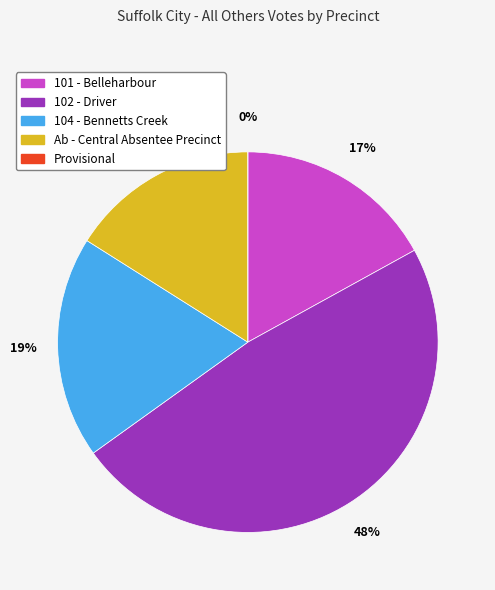

True or false: 101 - Belleharbour accounts for 17% of the total.

True